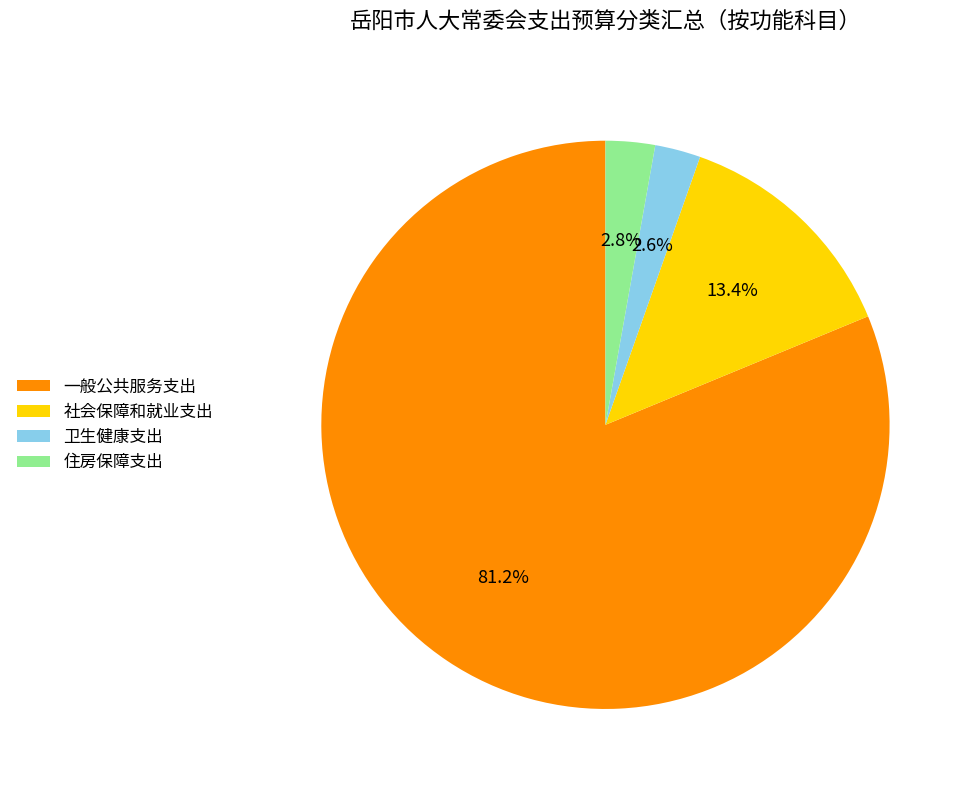

To the nearest percent, what portion does 卫生健康支出 represent?

3%